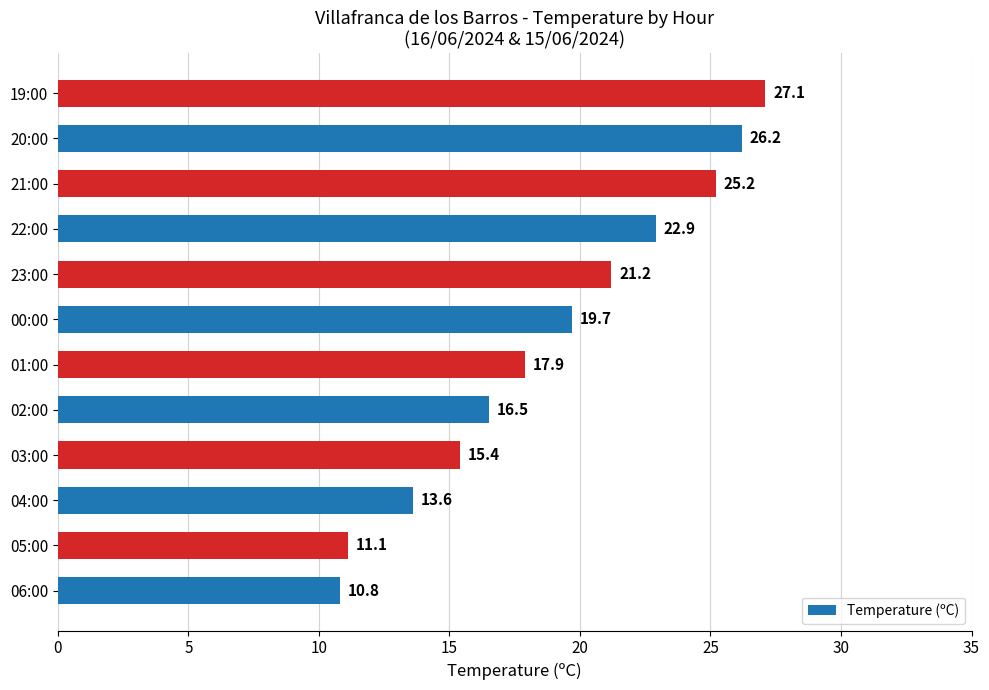

Where is the data nearest to the value 18?

01:00